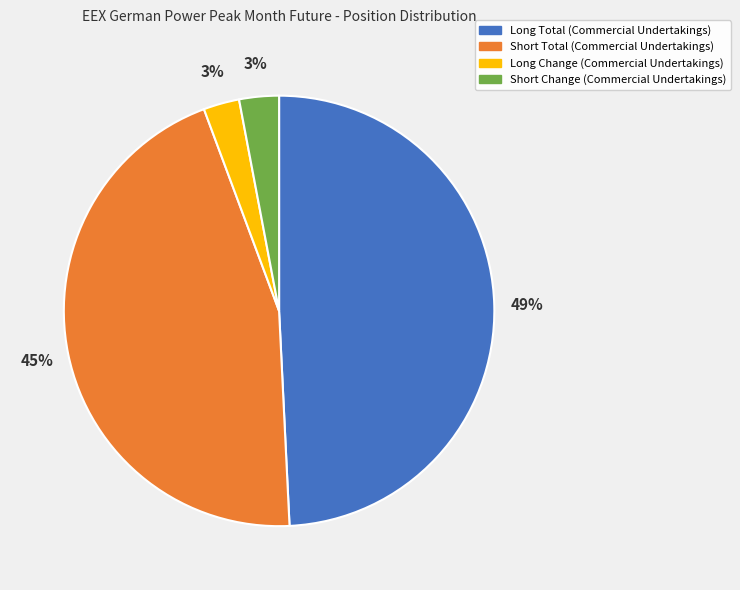

Which has a higher value, Long Change (Commercial Undertakings) or Long Total (Commercial Undertakings)?

Long Total (Commercial Undertakings)